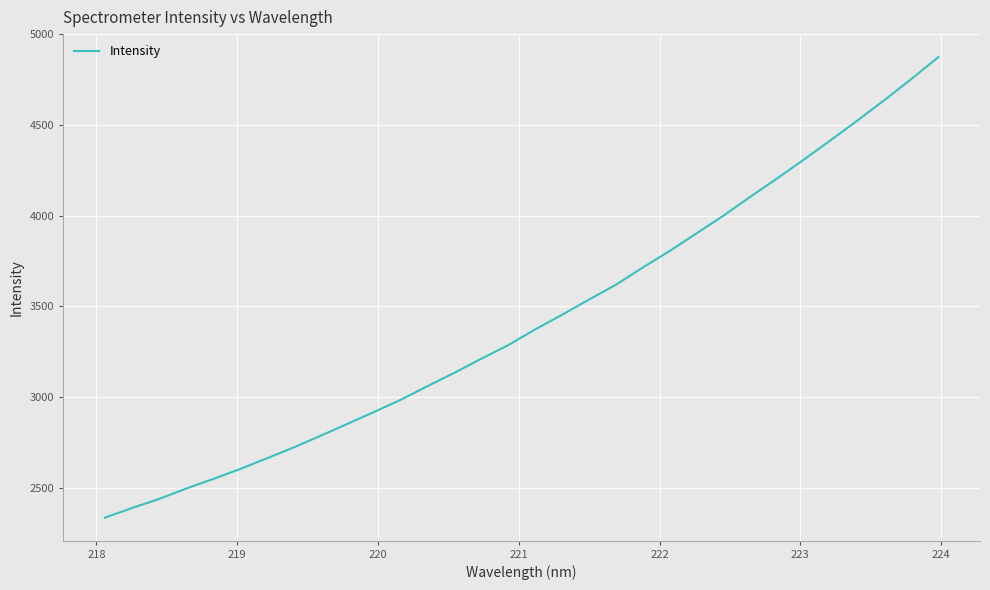

What is the smallest value displayed?

2336.5